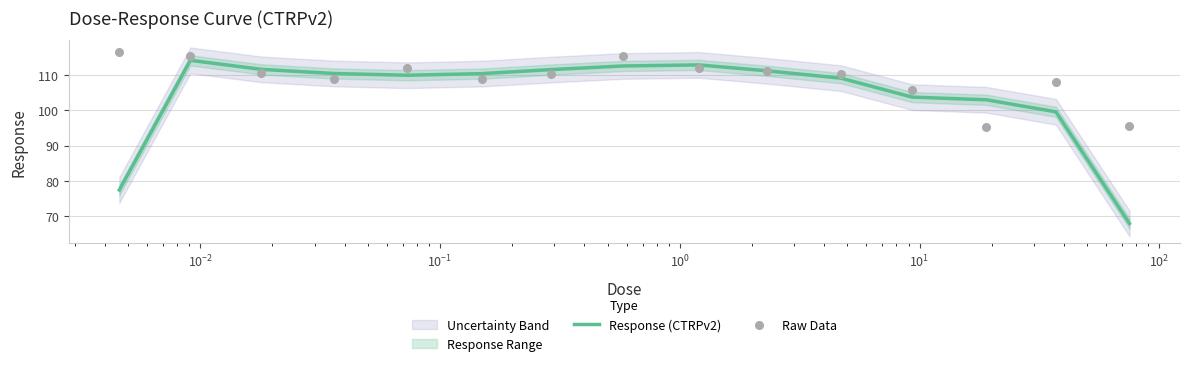

Is the value of Raw Data at $\mathdefault{10^{0}}$ greater than the value of Response (CTRPv2) at $\mathdefault{10^{-3}}$?

No